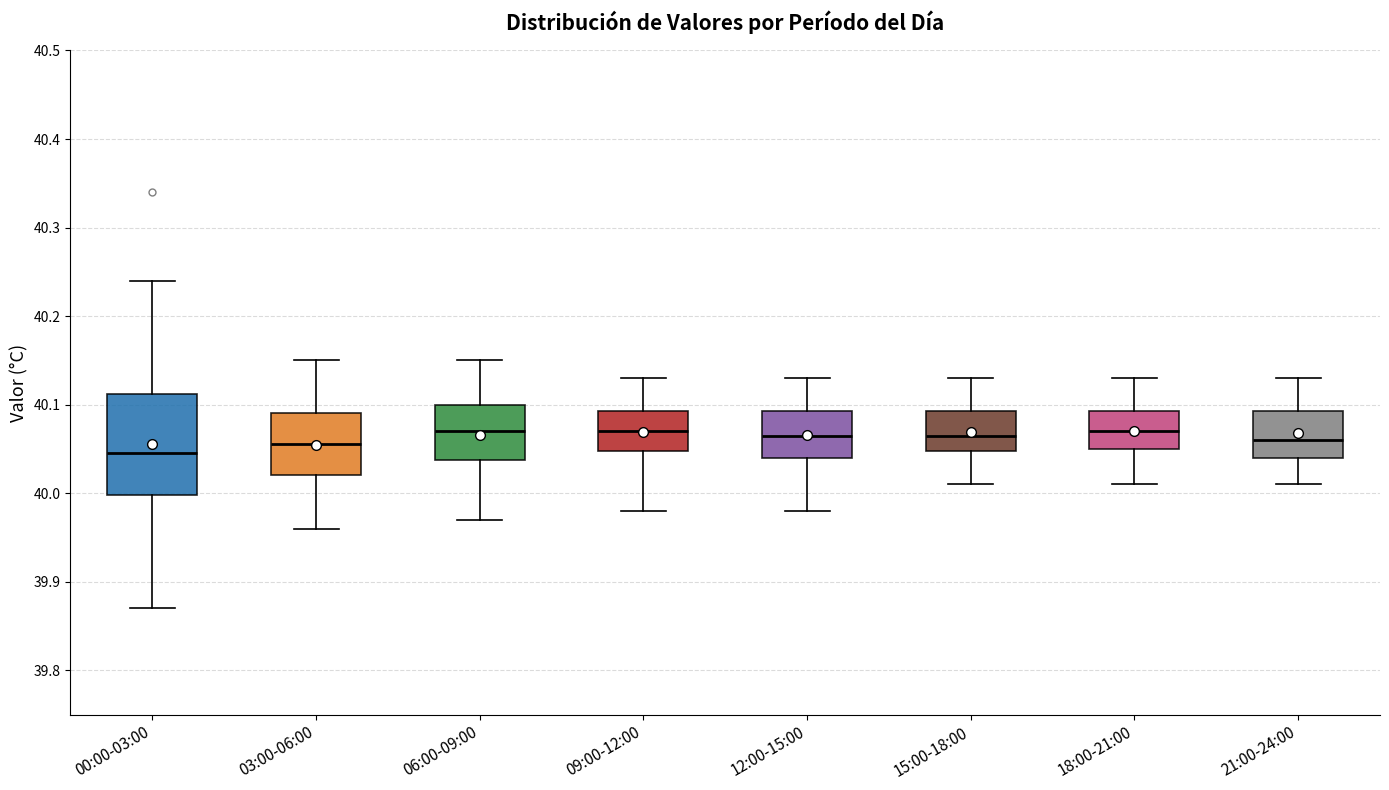

Reading left to right, read every box against the y-axis: the position of its median line, the range the box covers, and the ends of its whiskers. The values are not printed on the chart, so give them approximately, as read against the axis.

00:00-03:00: median 40.05, box 40.00 to 40.11, whiskers 39.87 to 40.24
03:00-06:00: median 40.06, box 40.02 to 40.09, whiskers 39.96 to 40.15
06:00-09:00: median 40.07, box 40.04 to 40.10, whiskers 39.97 to 40.15
09:00-12:00: median 40.07, box 40.05 to 40.09, whiskers 39.98 to 40.13
12:00-15:00: median 40.07, box 40.04 to 40.09, whiskers 39.98 to 40.13
15:00-18:00: median 40.07, box 40.05 to 40.09, whiskers 40.01 to 40.13
18:00-21:00: median 40.07, box 40.05 to 40.09, whiskers 40.01 to 40.13
21:00-24:00: median 40.06, box 40.04 to 40.09, whiskers 40.01 to 40.13